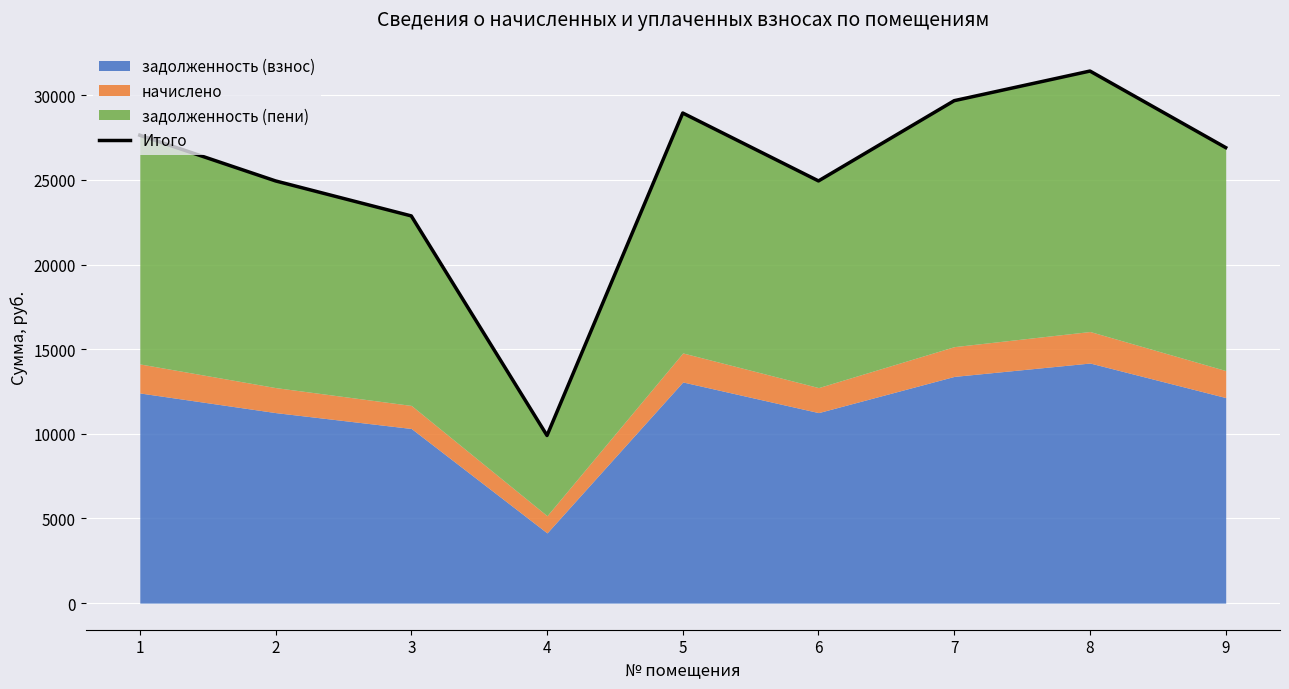

The value at 3 is 31777.1. True or false?

False